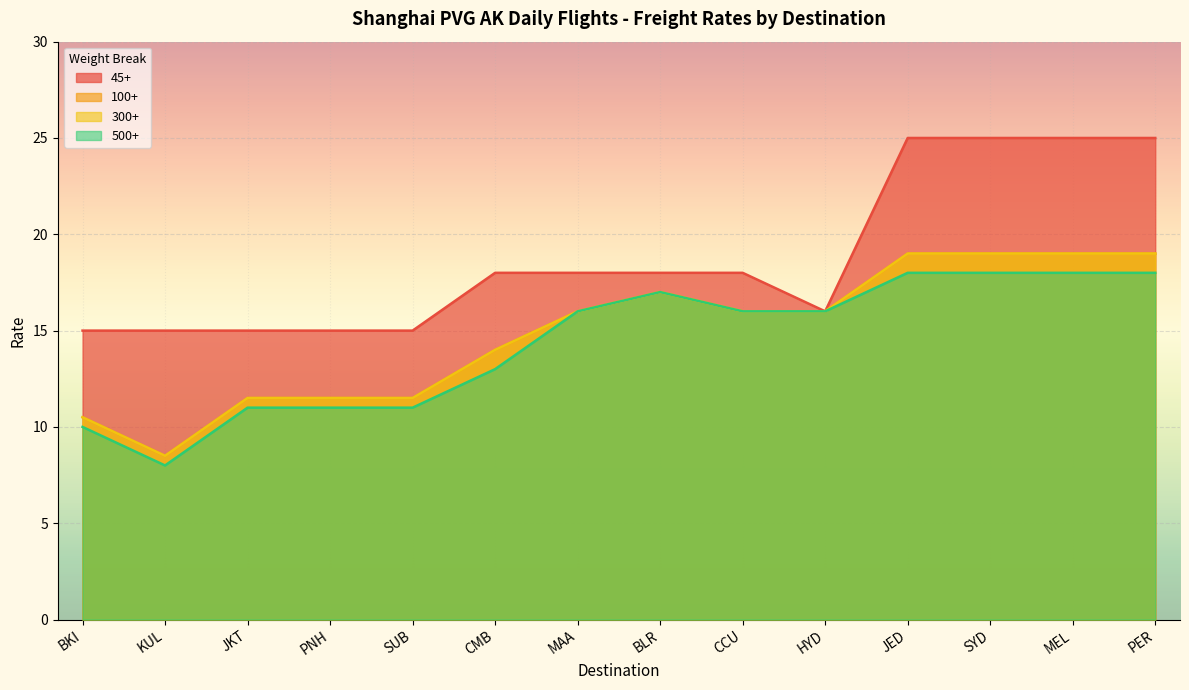

What is the total value across all series at MAA?

66.0